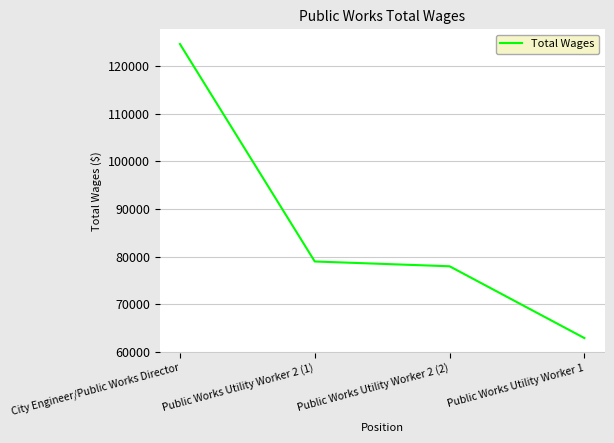

What is the average value?

86132